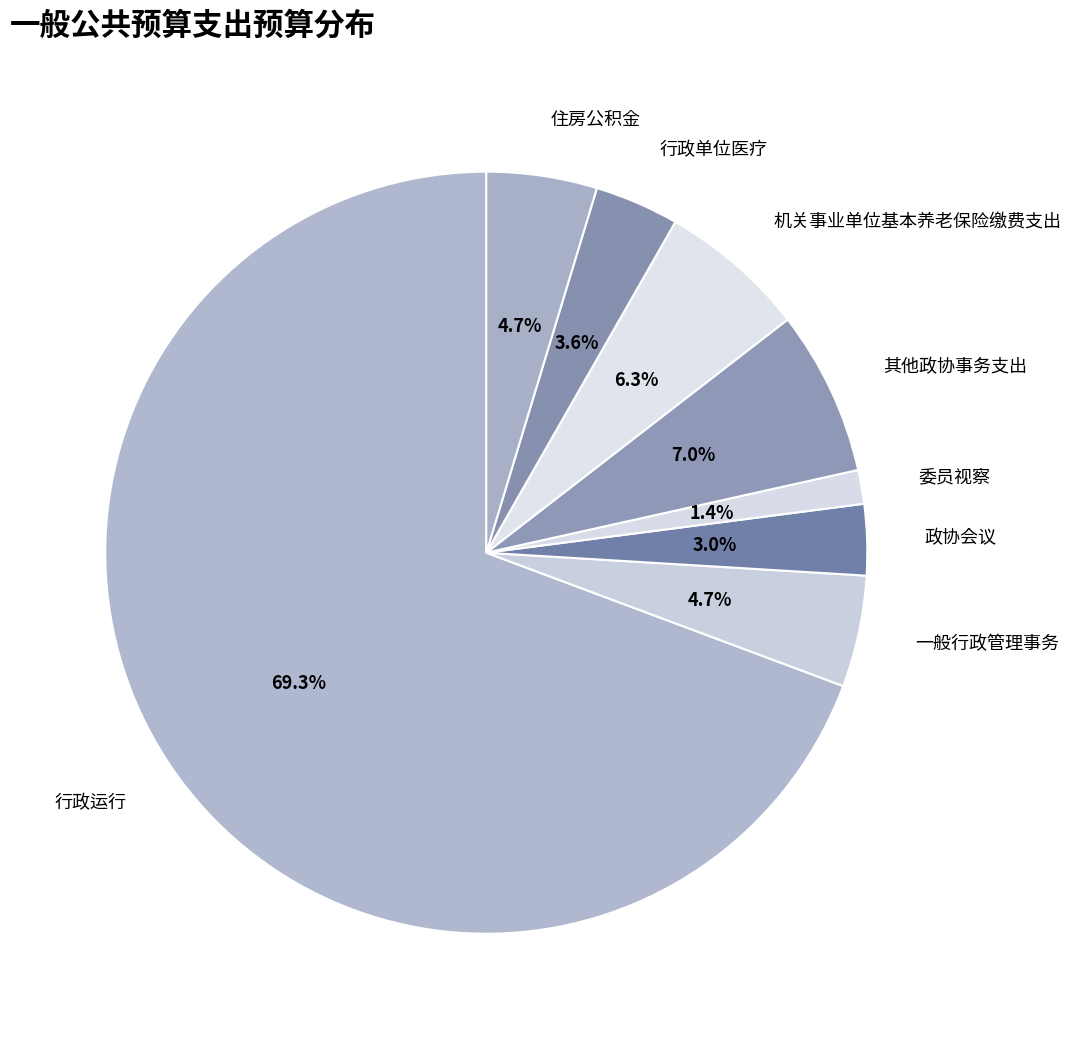

Between 住房公积金 and 其他政协事务支出, which is larger?

其他政协事务支出